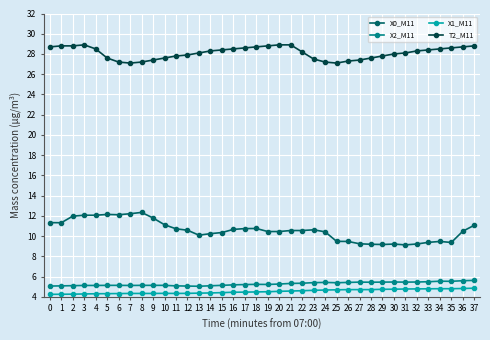

What is the value of the X1_M11 point at the 26th from the left?

4.7